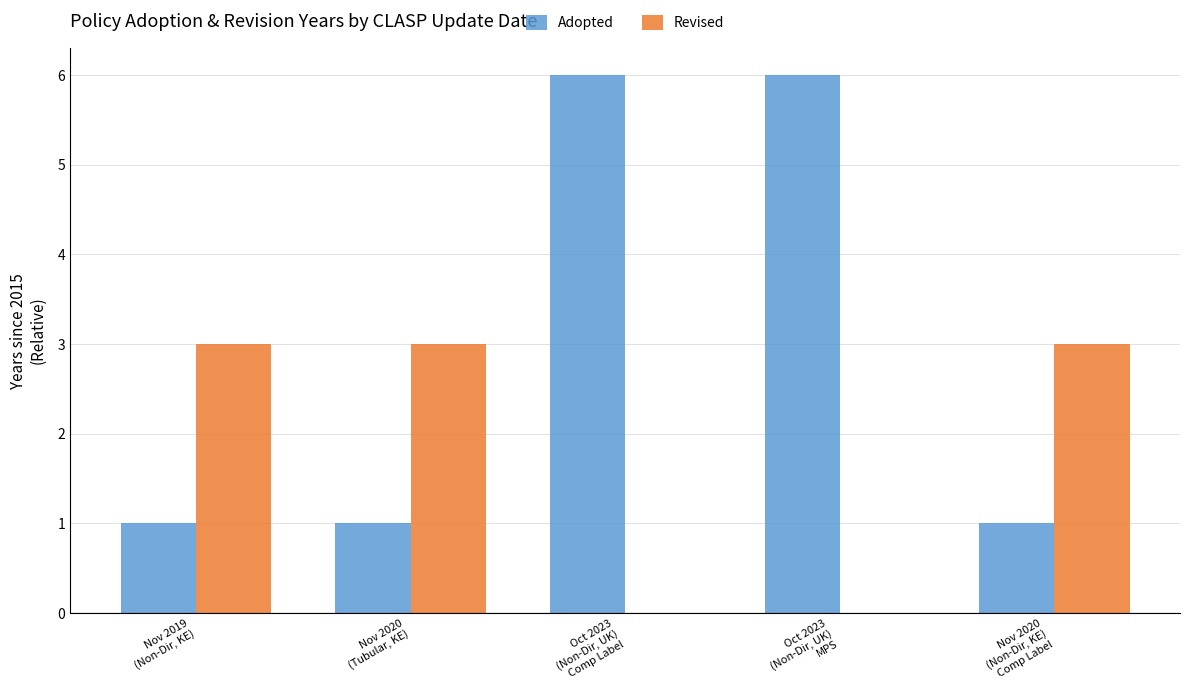

Read the Adopted value at Nov 2019
(Non-Dir, KE).

1